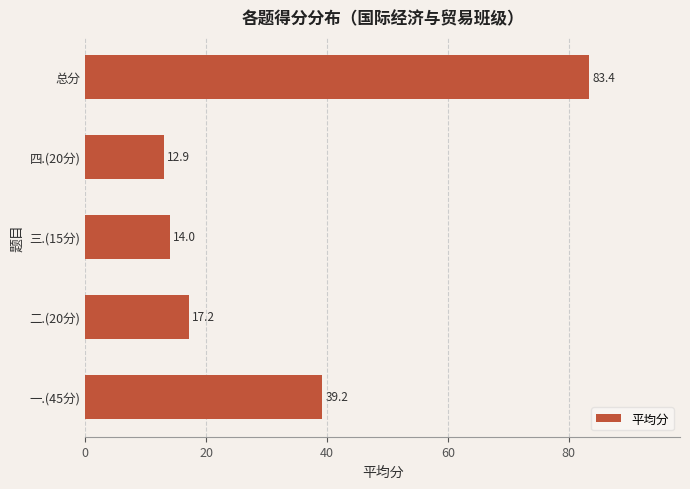

What is the change in value from 三.(15分) to 四.(20分)?

-1.1